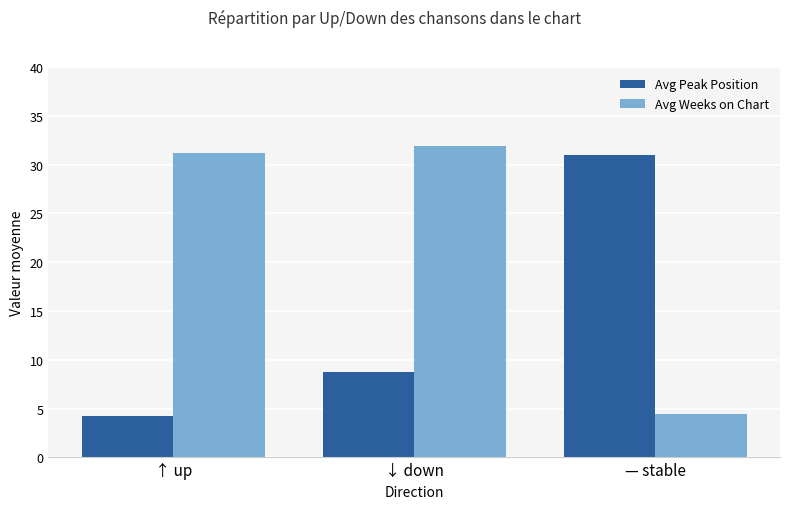

Reading right to left, list all the values displayed in this chart.

Avg Peak Position: 31.0	8.7	4.2
Avg Weeks on Chart: 4.4	31.9	31.2